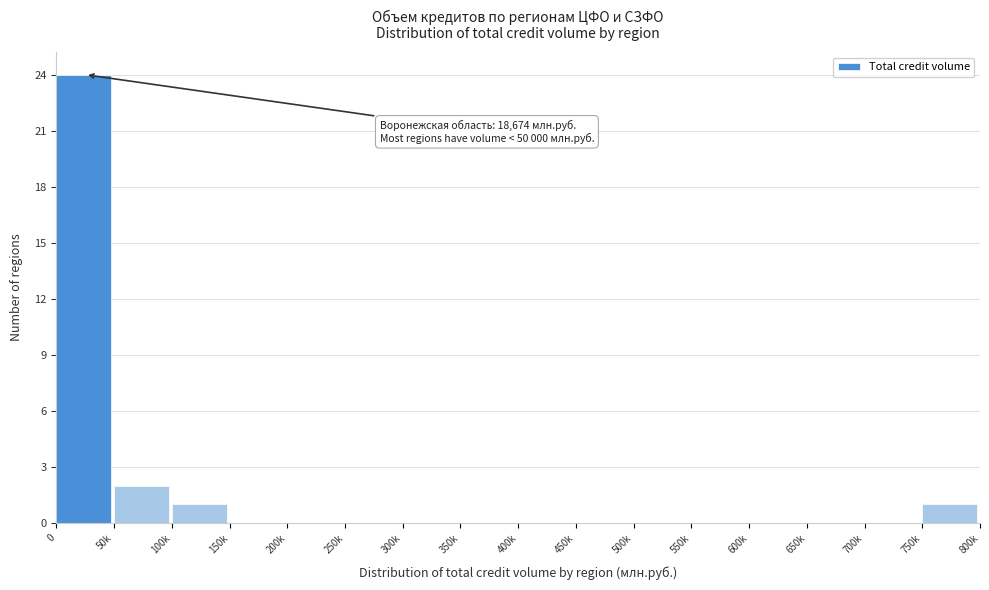

Reading left to right, list all the values displayed in this chart.

0=24	50k=2	100k=1	150k=0	200k=0	250k=0	300k=0	350k=0	400k=0	450k=0	500k=0	550k=0	600k=0	650k=0	700k=0	750k=1